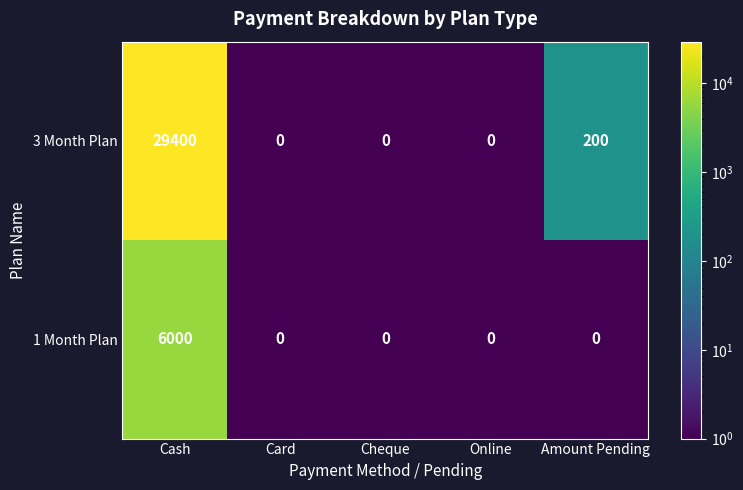

What is the greatest value displayed?

29400